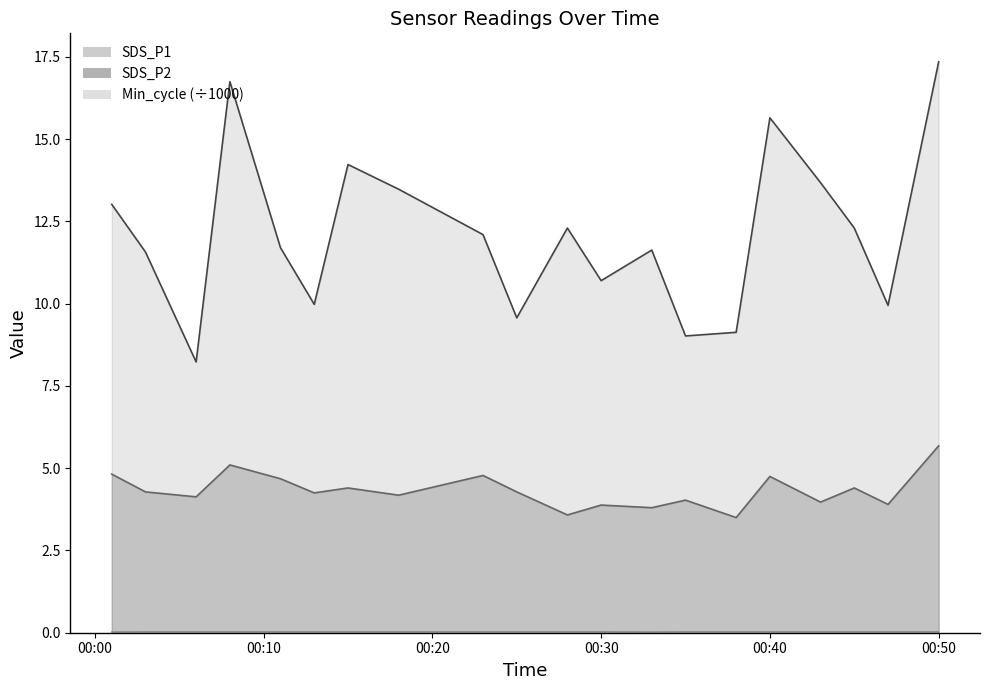

What value does the SDS_P2 series have at 00:50?

5.7